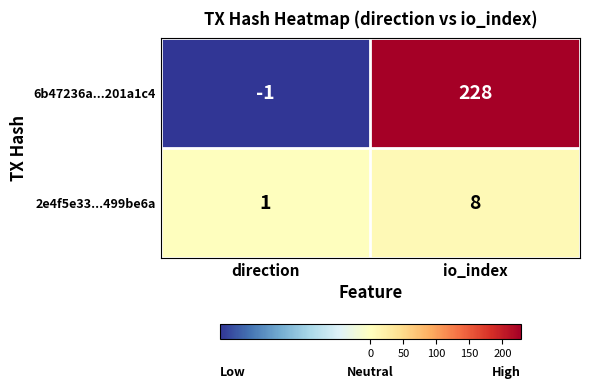

How many values in 6b47236a...201a1c4 are above zero?

1